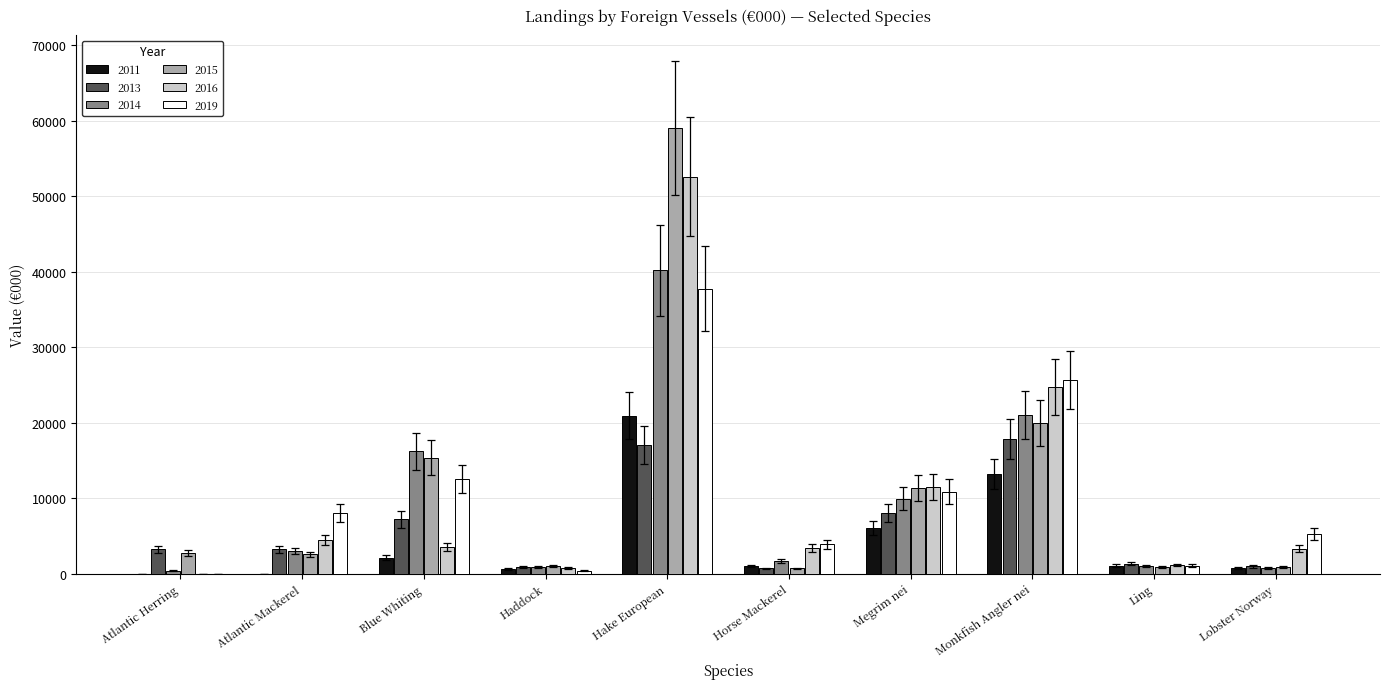

Is the value of 2016 at Atlantic Mackerel greater than the value of 2019 at Megrim nei?

No